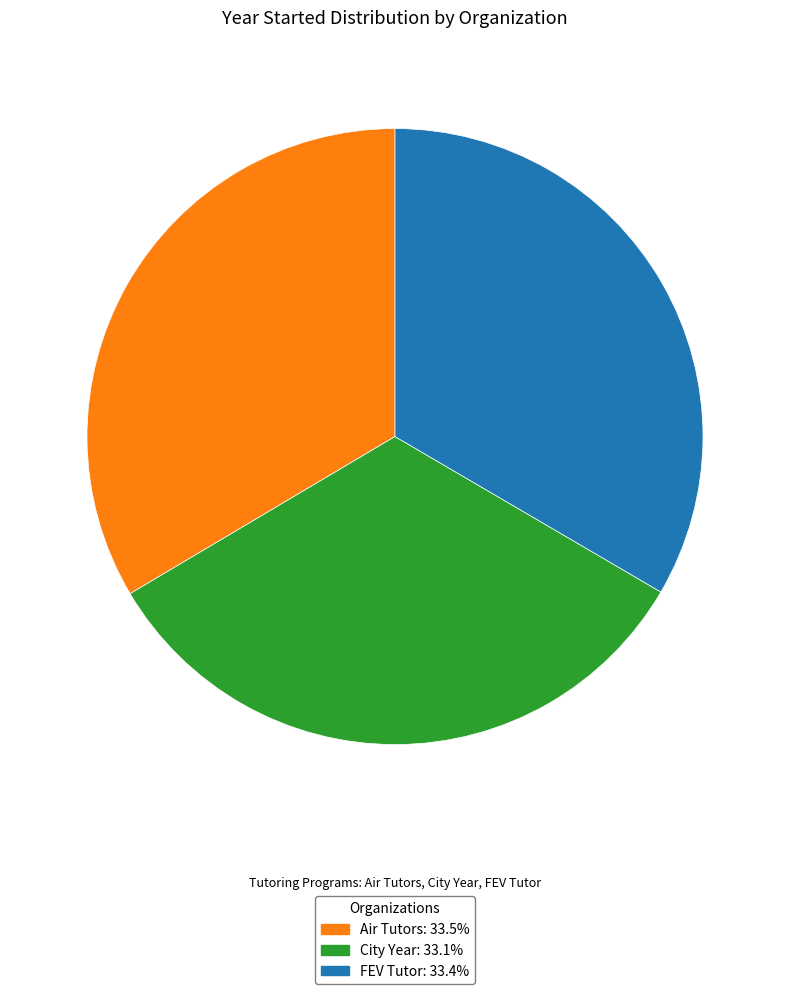

Is City Year the majority of the pie?

No